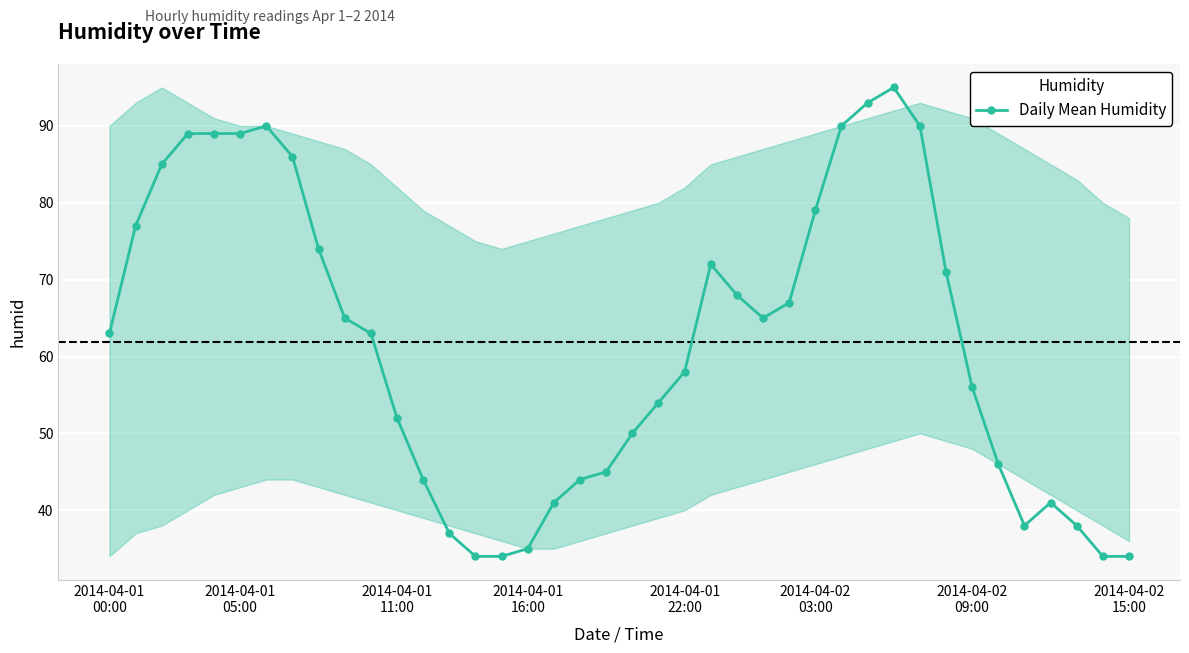

What is the difference between the maximum and second lowest values?

61